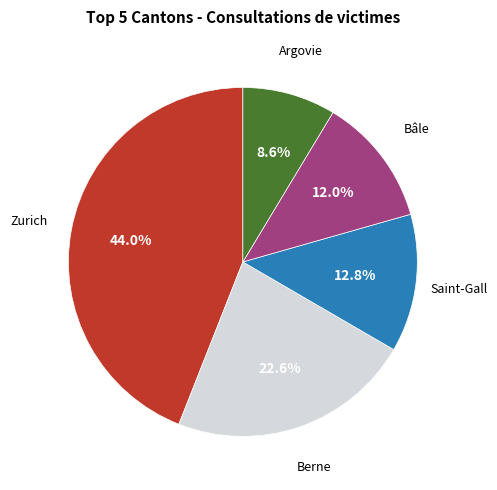

Is there a majority slice in this chart?

No